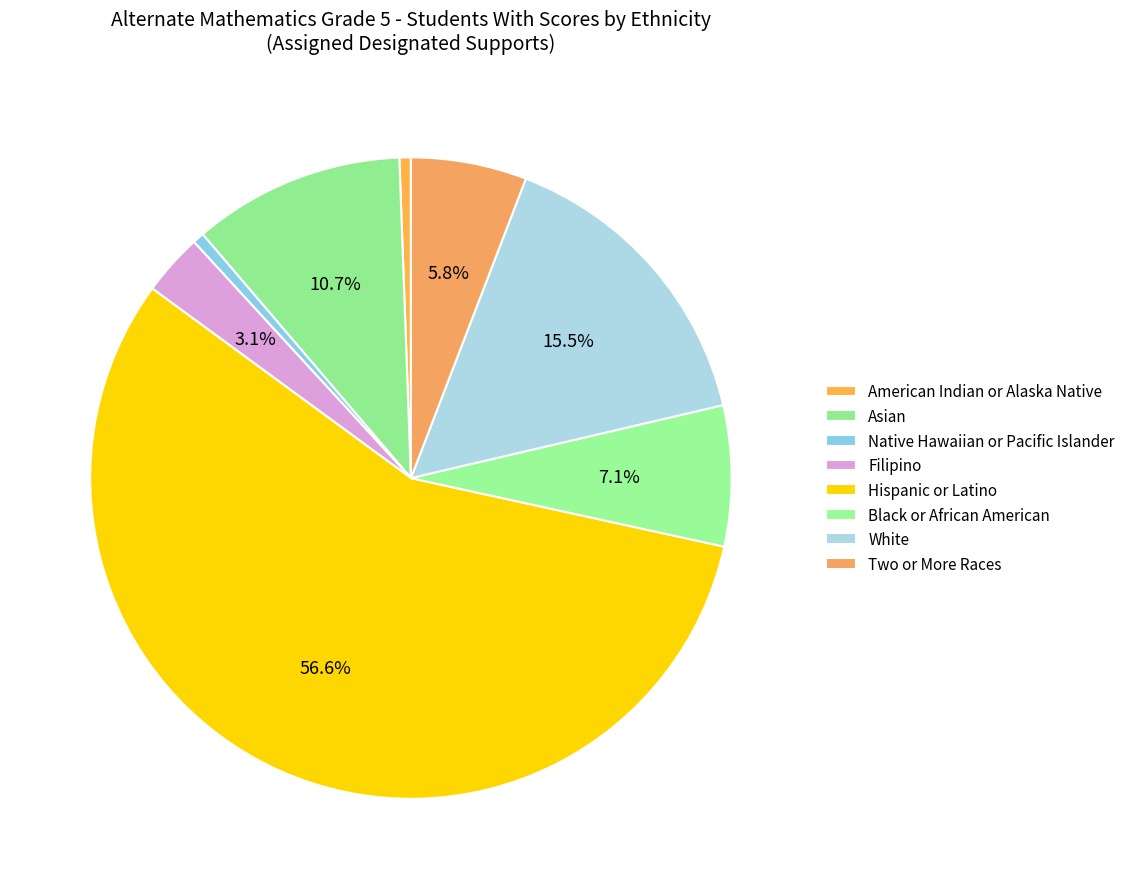

How many segments does this pie chart have?

8